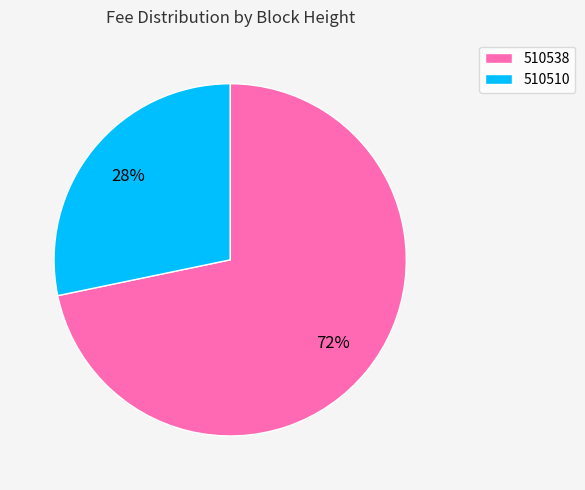

To the nearest percent, what is the average slice percentage?

50%